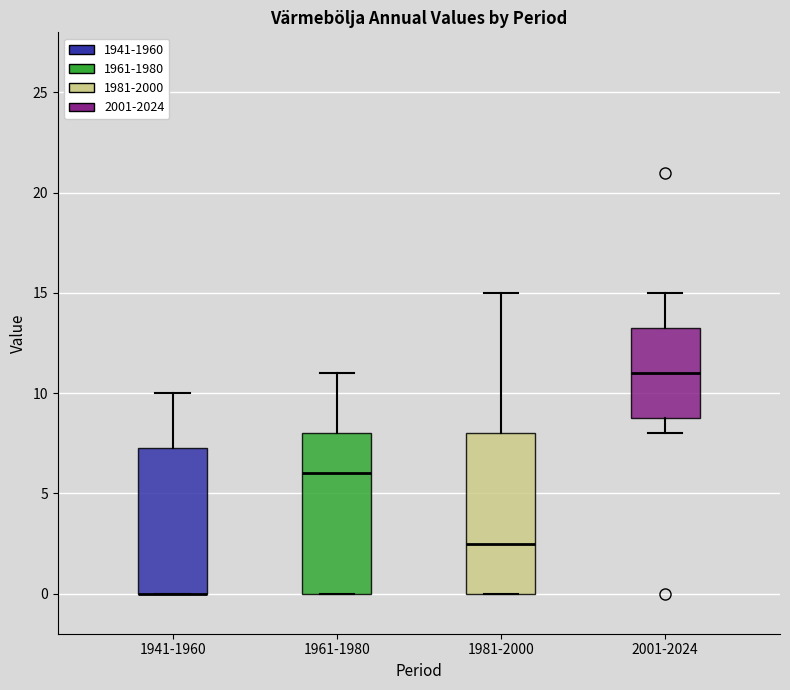

Where is the lower edge of the box for 1961-1980 on the y-axis? The values are not printed on the chart, so give them approximately, as read against the axis.

0.0